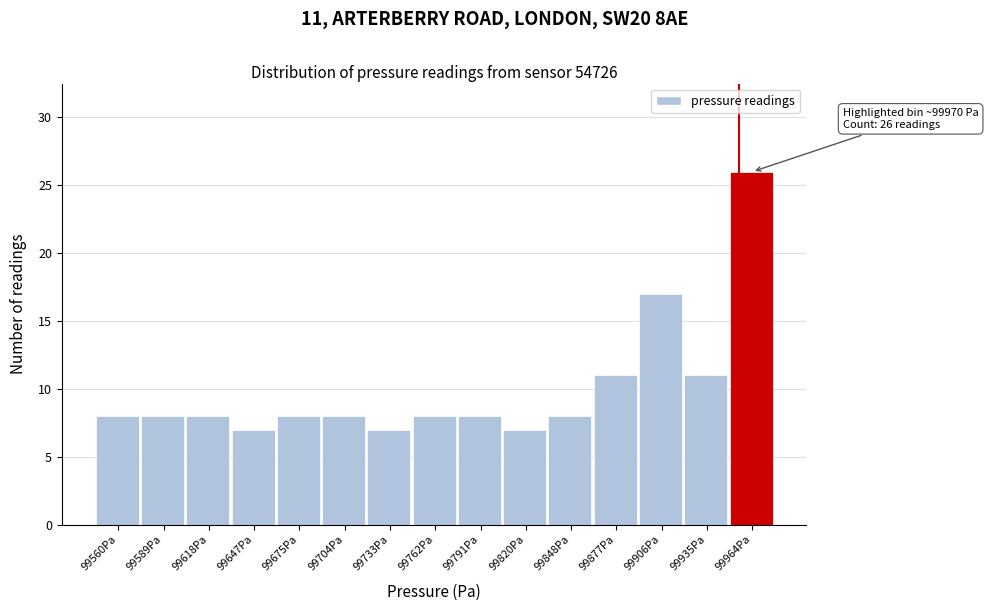

Reading left to right, what are all the values shown in this chart?

8	8	8	7	8	8	7	8	8	7	8	11	17	11	26